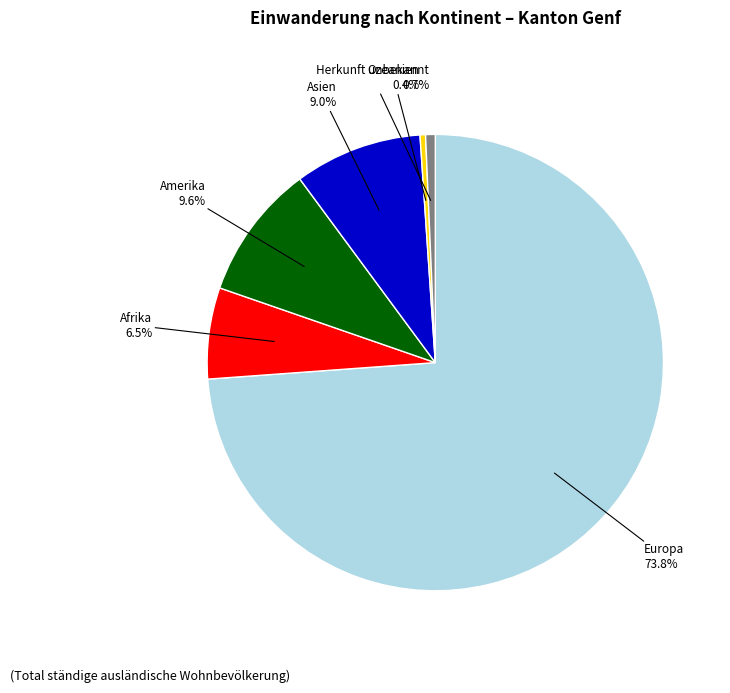

Is there a majority slice in this chart?

Yes